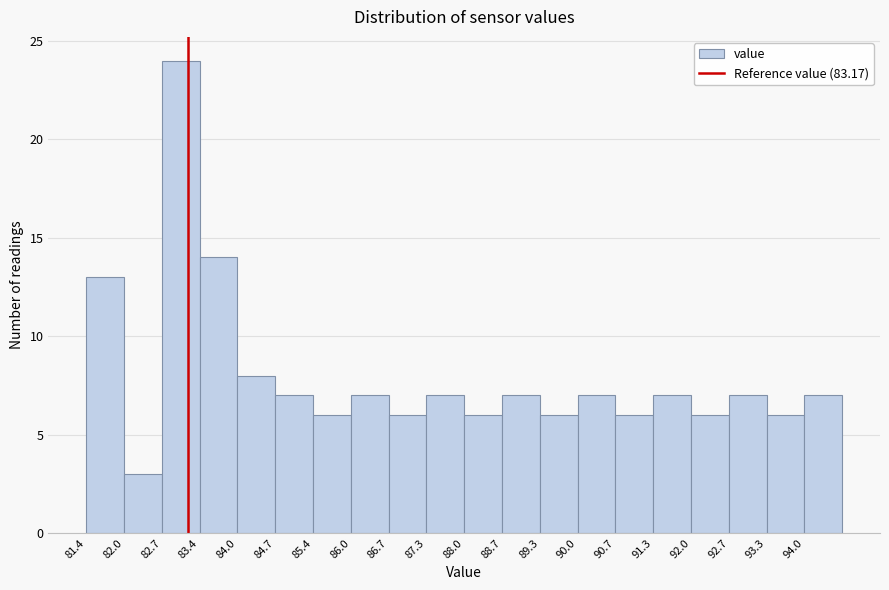

Reading left to right, transcribe this chart: for each bar, give the range it covers on the x-axis and its height. Neither the bar edges nor the heights are printed on the chart, so give them approximately, as read against the axes.

81.4 to 82.0: 13
82.0 to 82.7: 3
82.7 to 83.4: 24
83.4 to 84.0: 14
84.0 to 84.7: 8
84.7 to 85.4: 7
85.4 to 86.0: 6
86.0 to 86.7: 7
86.7 to 87.3: 6
87.3 to 88.0: 7
88.0 to 88.7: 6
88.7 to 89.3: 7
89.3 to 90.0: 6
90.0 to 90.7: 7
90.7 to 91.3: 6
91.3 to 92.0: 7
92.0 to 92.7: 6
92.7 to 93.3: 7
93.3 to 94.0: 6
94.0 to 94.6: 7